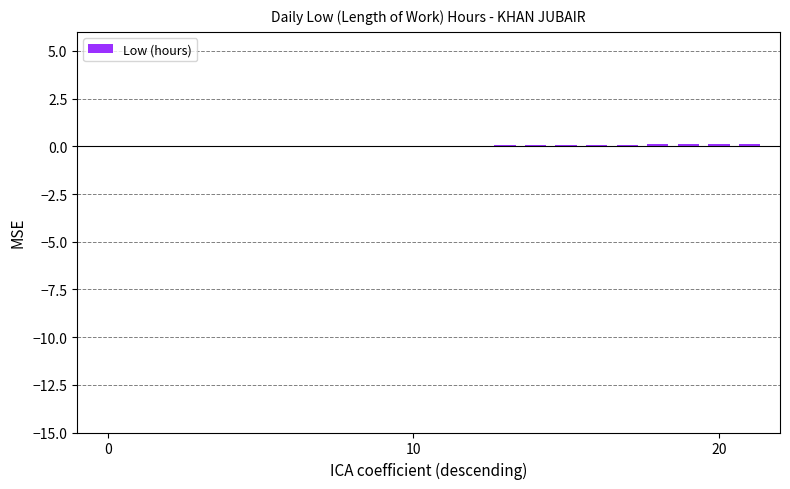

How many data points does each series have?

22